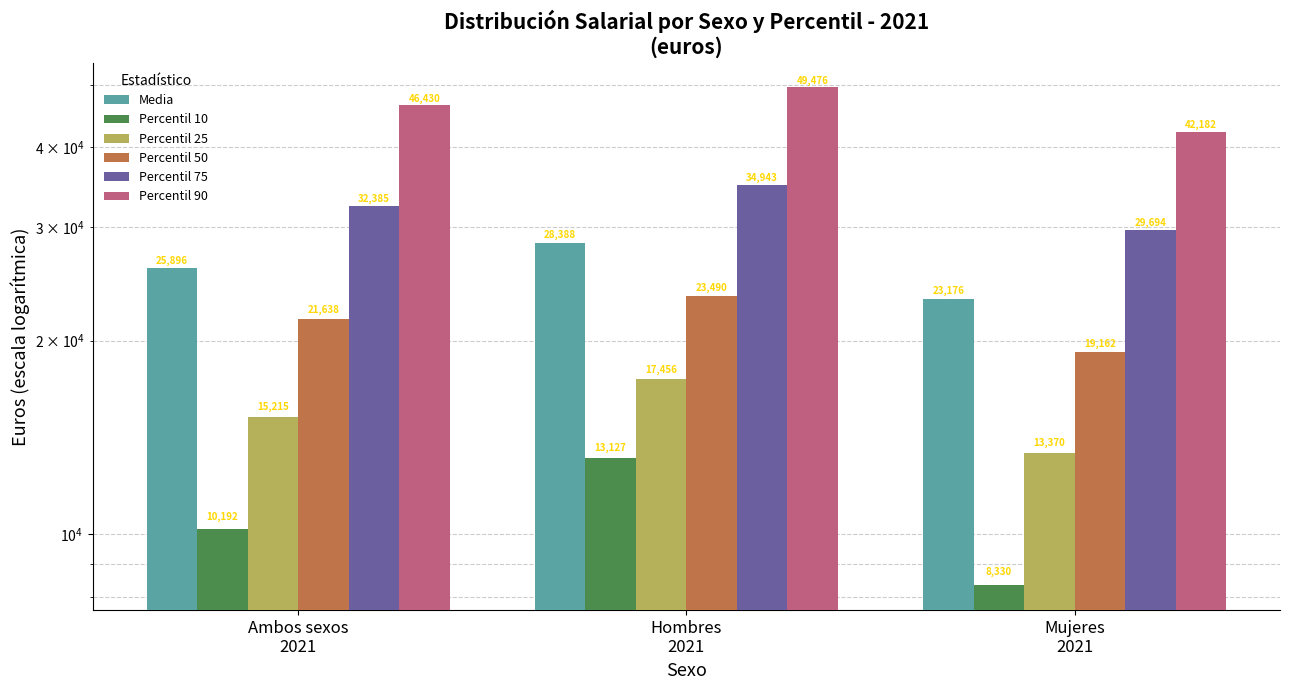

True or false: Media has a value of 6351.7 at Hombres
2021.

False